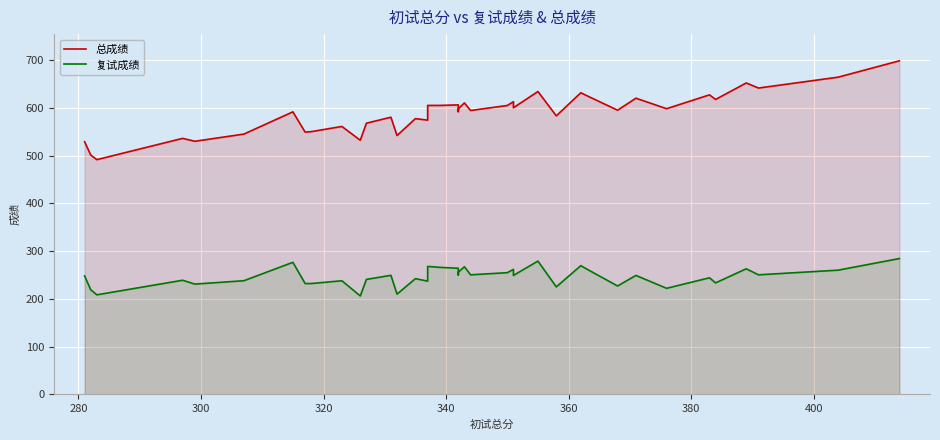

True or false: 复试成绩 and 总成绩 intersect in this chart.

False